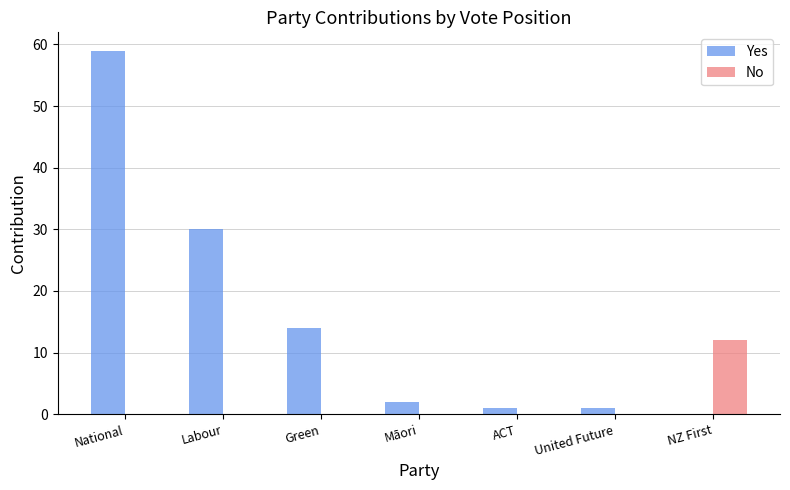

Reading right to left, list all the values displayed in this chart.

Yes: 0	1	1	2	14	30	59
No: 12	0	0	0	0	0	0